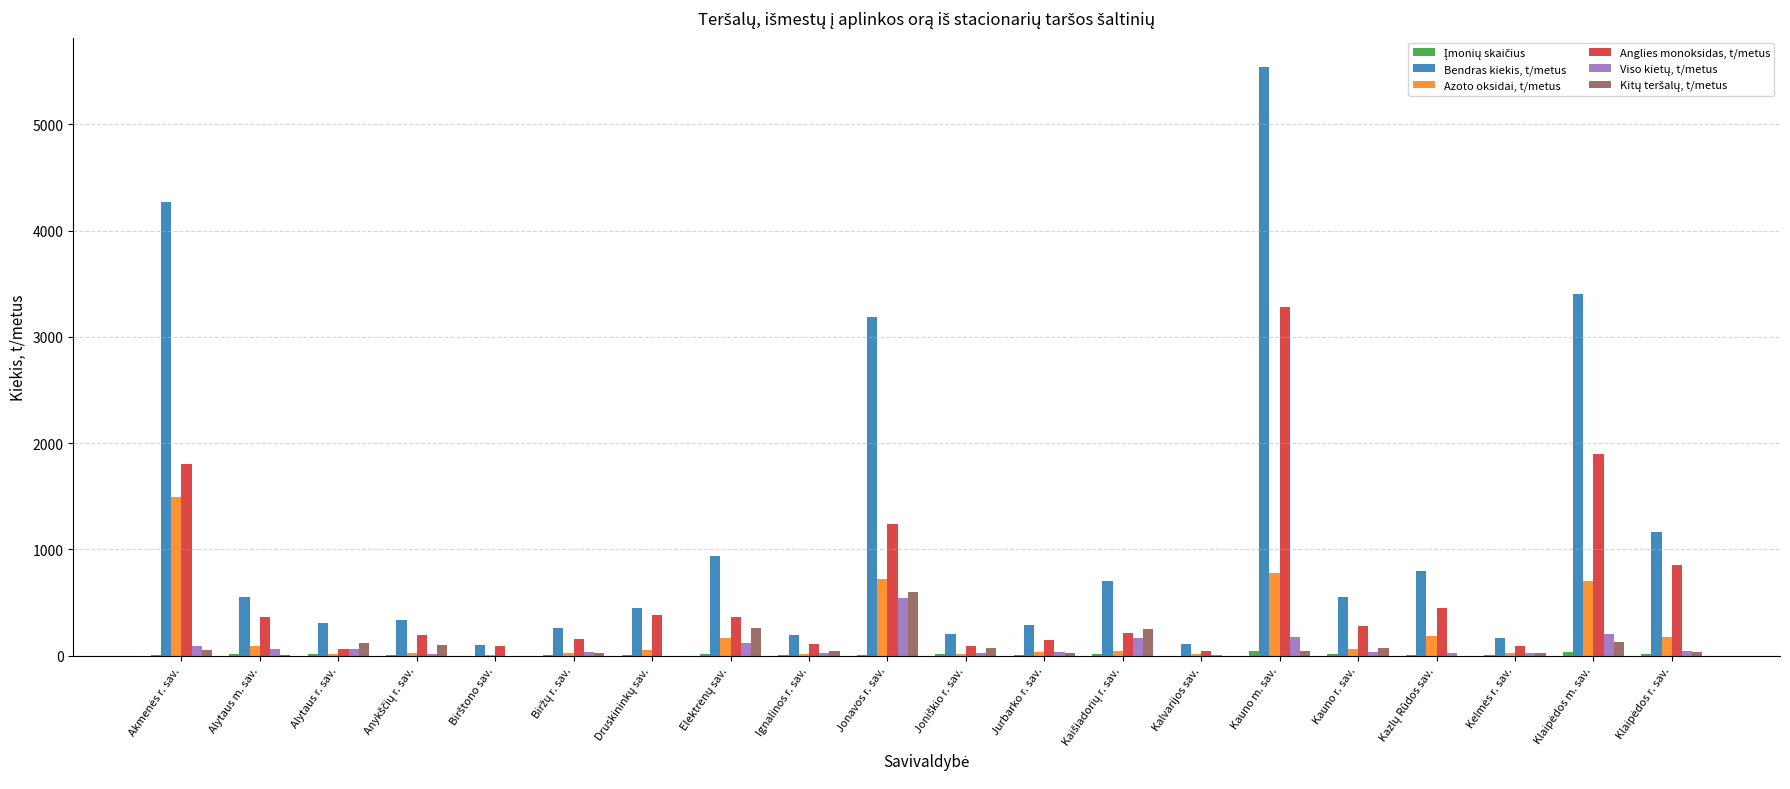

At which category is the sum across all series the highest?

Kauno m. sav.